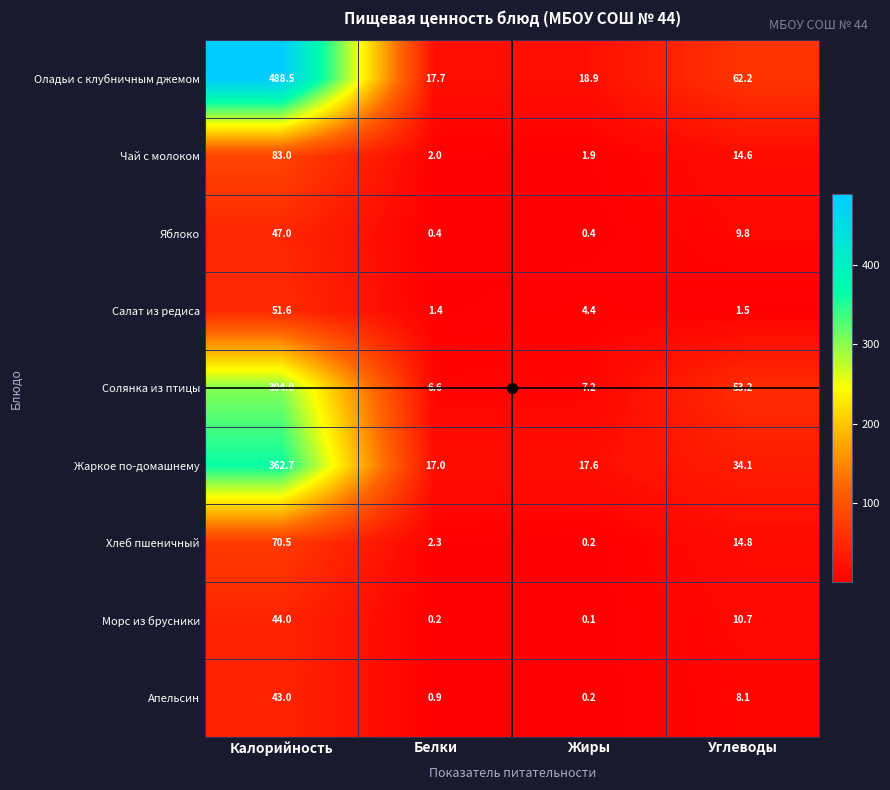

How many values in the Салат из редиса series exceed 4?

2